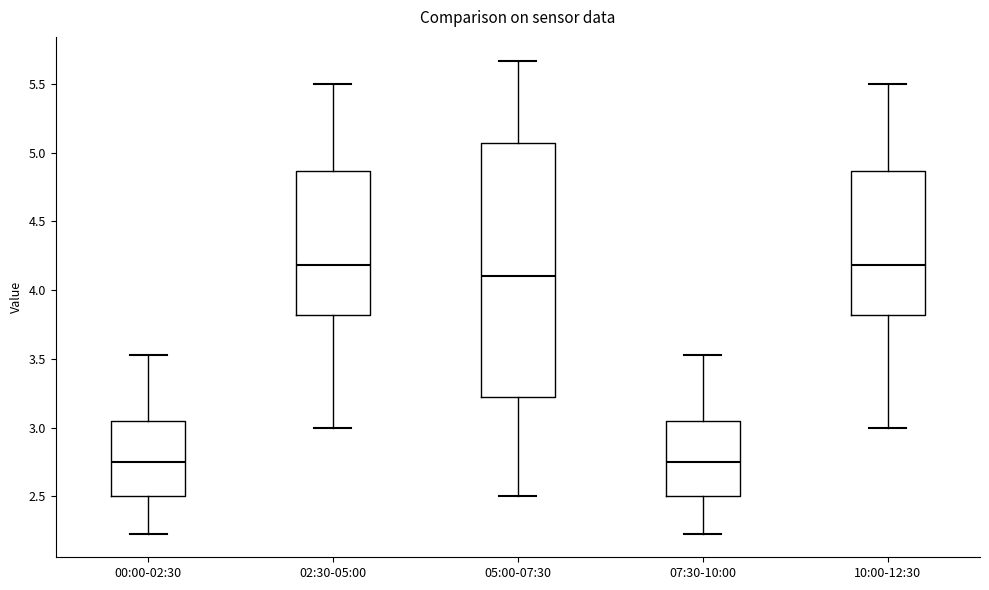

Reading left to right, transcribe this box plot: for each box, give where its median line is, the range the box spans, and where its two whiskers end, as read against the y-axis. The values are not printed on the chart, so give them approximately, as read against the axis.

00:00-02:30: median 2.75, box 2.50 to 3.05, whiskers 2.25 to 3.55
02:30-05:00: median 4.20, box 3.80 to 4.85, whiskers 3.00 to 5.50
05:00-07:30: median 4.10, box 3.25 to 5.05, whiskers 2.50 to 5.65
07:30-10:00: median 2.75, box 2.50 to 3.05, whiskers 2.25 to 3.55
10:00-12:30: median 4.20, box 3.80 to 4.85, whiskers 3.00 to 5.50